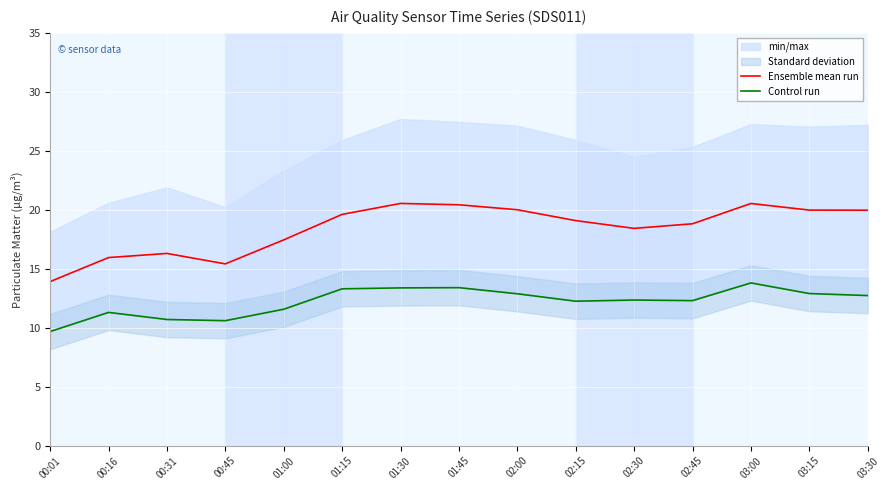

What position from the left is 03:15?

14